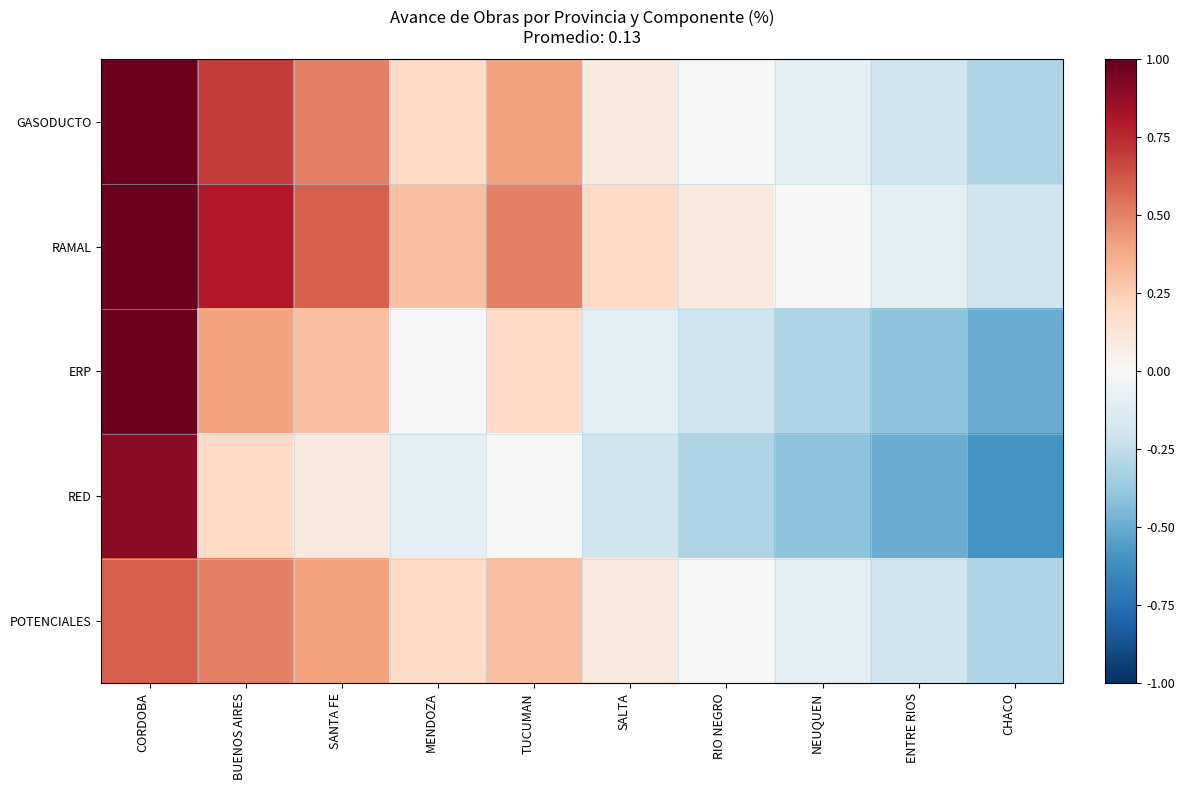

Between CORDOBA and RIO NEGRO, which is larger?

CORDOBA